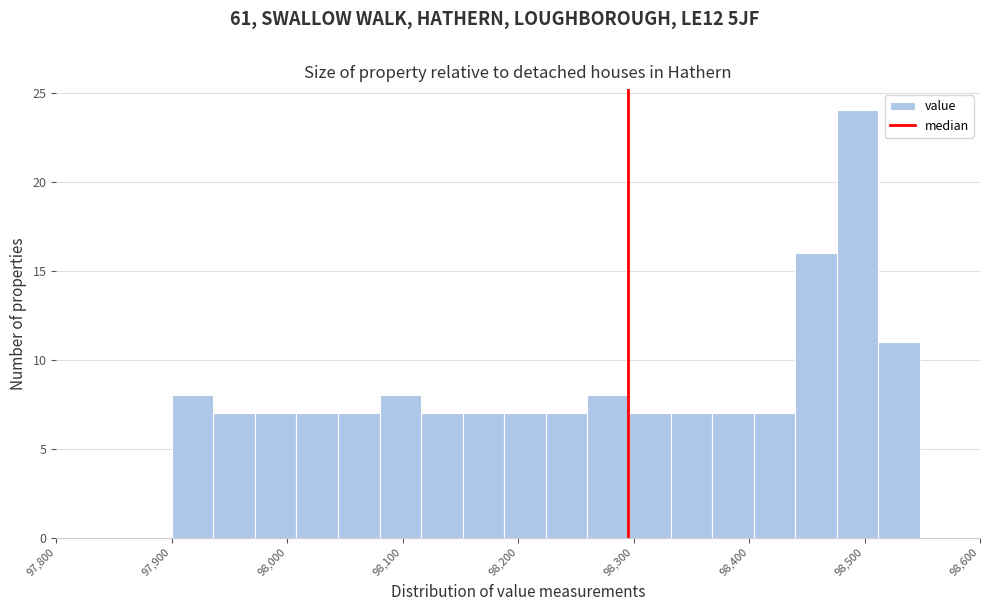

Read against the x-axis, roughly where is the centre of the tallest bar?

98490